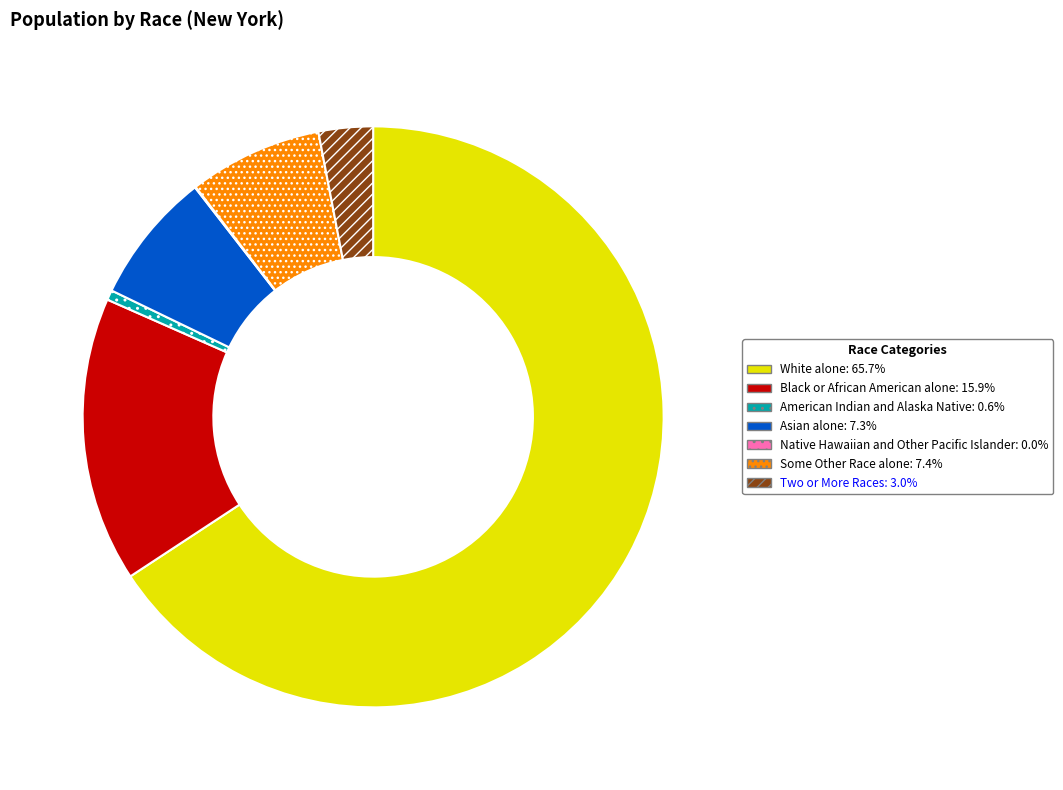

Is it true that American Indian and Alaska Native is 11% of the pie?

False